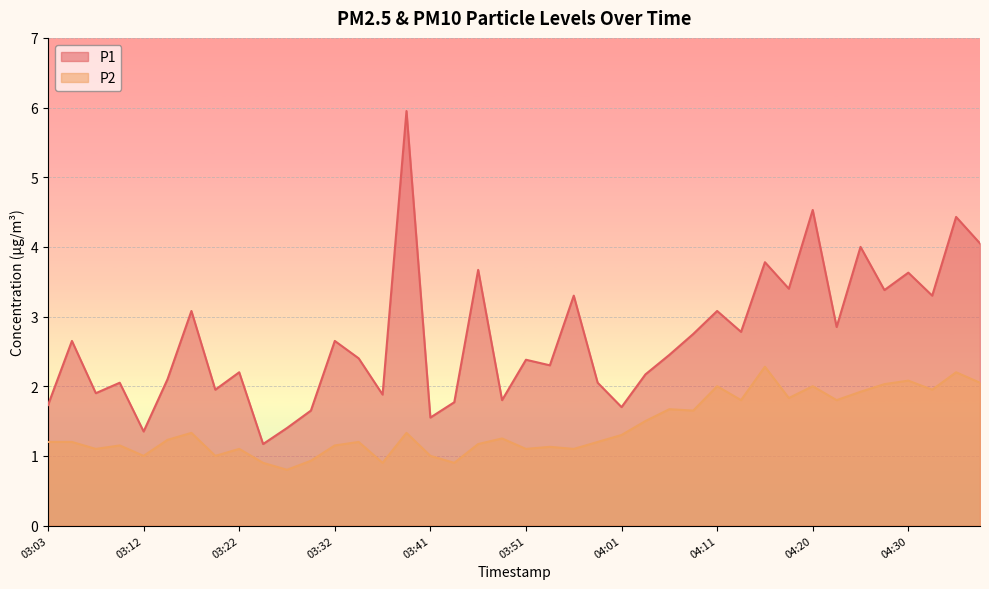

List the labels in order of P1 value, largest first.

03:39, 04:20, 04:35, 04:37, 04:25, 04:15, 03:46, 04:30, 04:18, 04:28, 03:56, 04:33, 03:17, 04:11, 04:23, 04:13, 04:08, 03:05, 03:32, 04:06, 03:34, 03:51, 03:54, 03:22, 04:03, 03:15, 03:10, 03:58, 03:20, 03:07, 03:37, 03:49, 03:44, 03:03, 04:01, 03:29, 03:41, 03:27, 03:12, 03:24